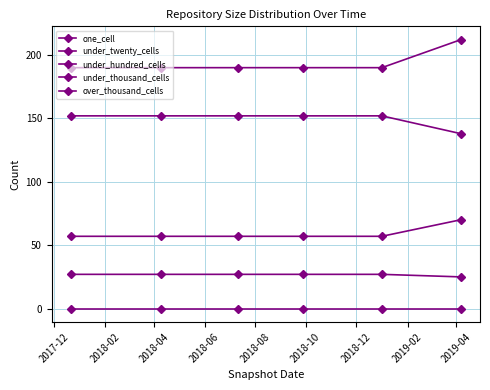

True or false: over_thousand_cells and under_hundred_cells intersect in this chart.

False